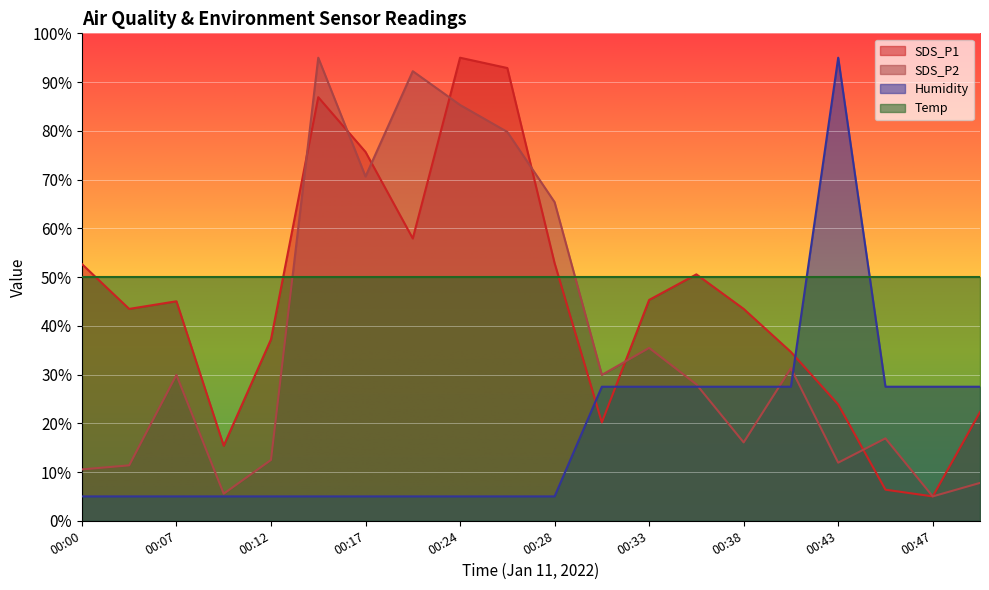

Between which two adjacent categories do Humidity and SDS_P1 first intersect?

00:28 and 00:30